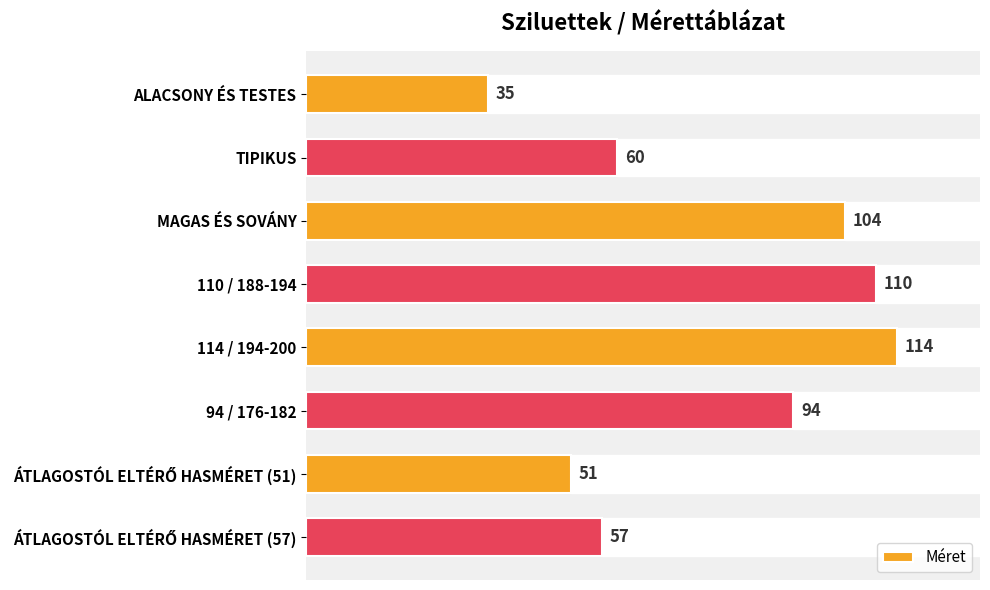

How many bars are there in total?

8